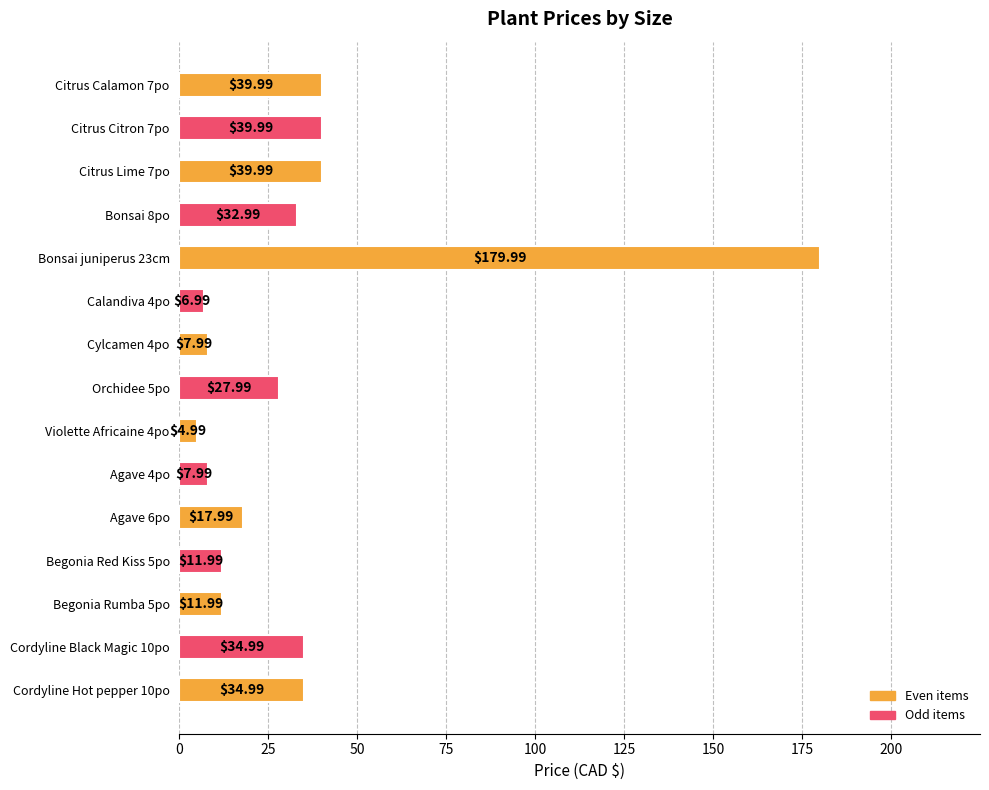

Count the number of values greater than 27.

8